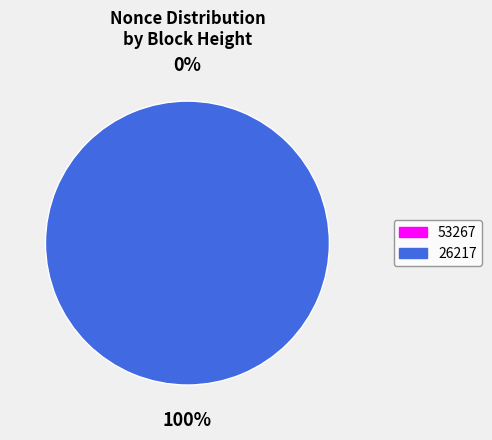

To the nearest percent, what is the average slice percentage?

50%